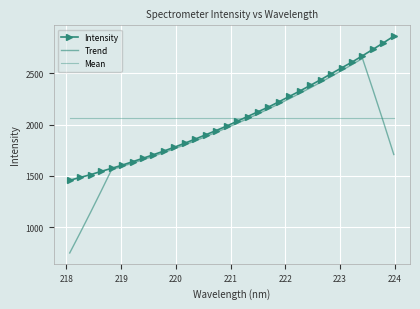

True or false: Trend has more than 1 points higher than both neighbors.

False